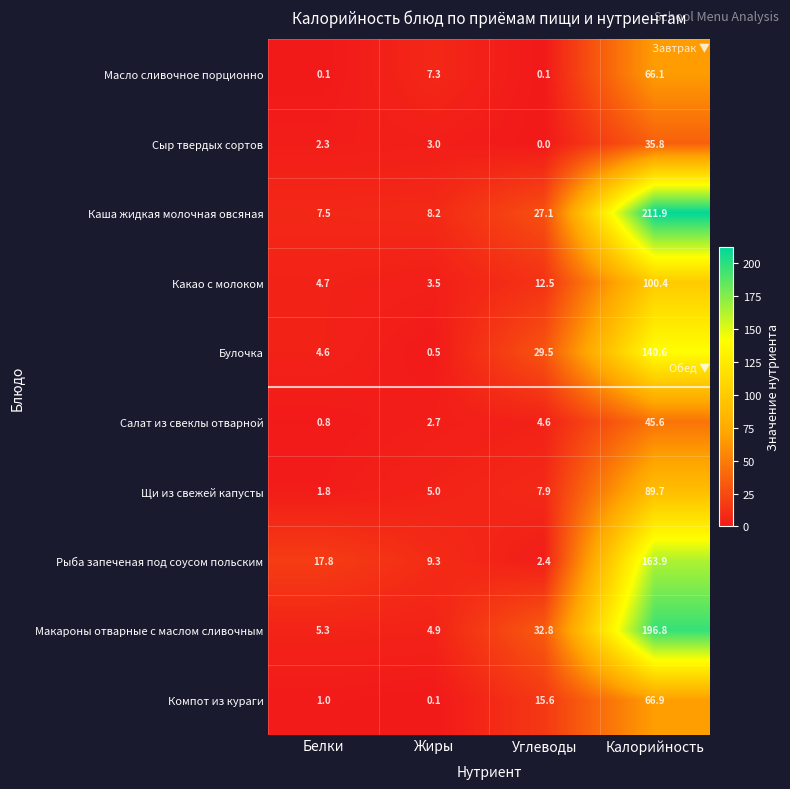

At which label is Щи из свежей капусты closest to 45?

Углеводы